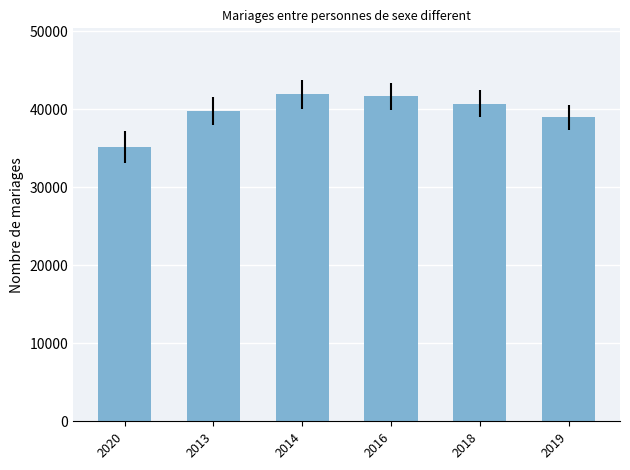

Does the chart contain stacked bars?

No